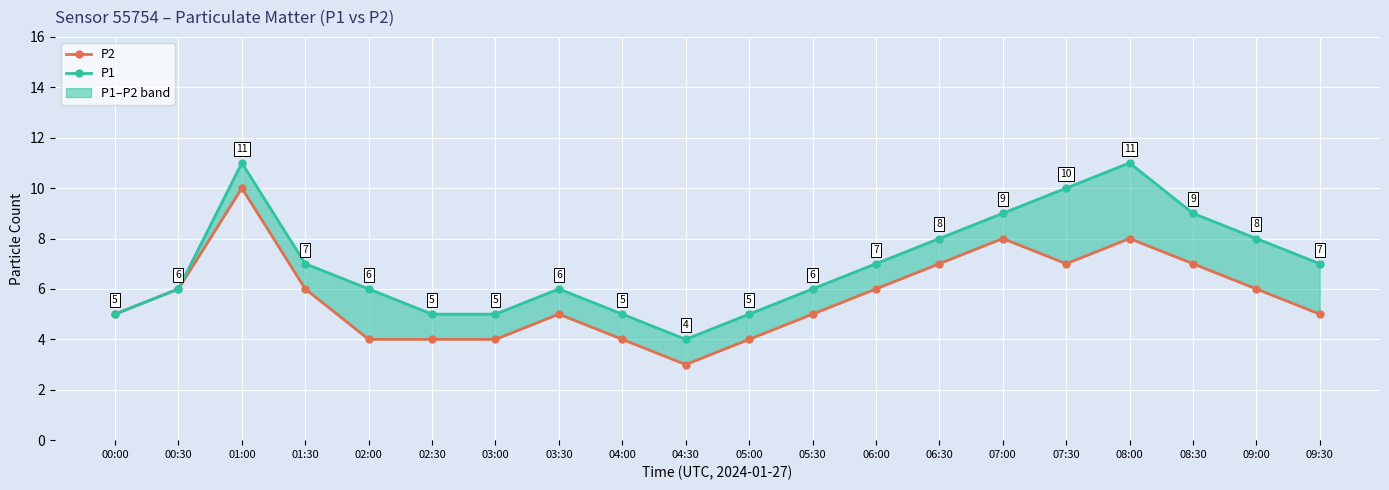

Reading right to left, list all the values displayed in this chart.

P2: 09:30=5	09:00=6	08:30=7	08:00=8	07:30=7	07:00=8	06:30=7	06:00=6	05:30=5	05:00=4	04:30=3	04:00=4	03:30=5	03:00=4	02:30=4	02:00=4	01:30=6	01:00=10	00:30=6	00:00=5
P1: 09:30=7	09:00=8	08:30=9	08:00=11	07:30=10	07:00=9	06:30=8	06:00=7	05:30=6	05:00=5	04:30=4	04:00=5	03:30=6	03:00=5	02:30=5	02:00=6	01:30=7	01:00=11	00:30=6	00:00=5